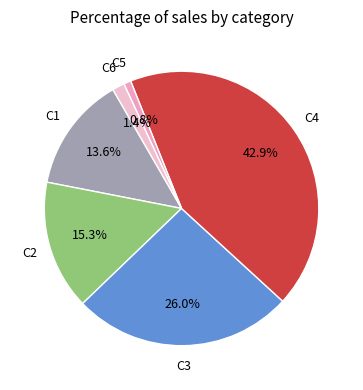

Count the number of slices in the pie.

6